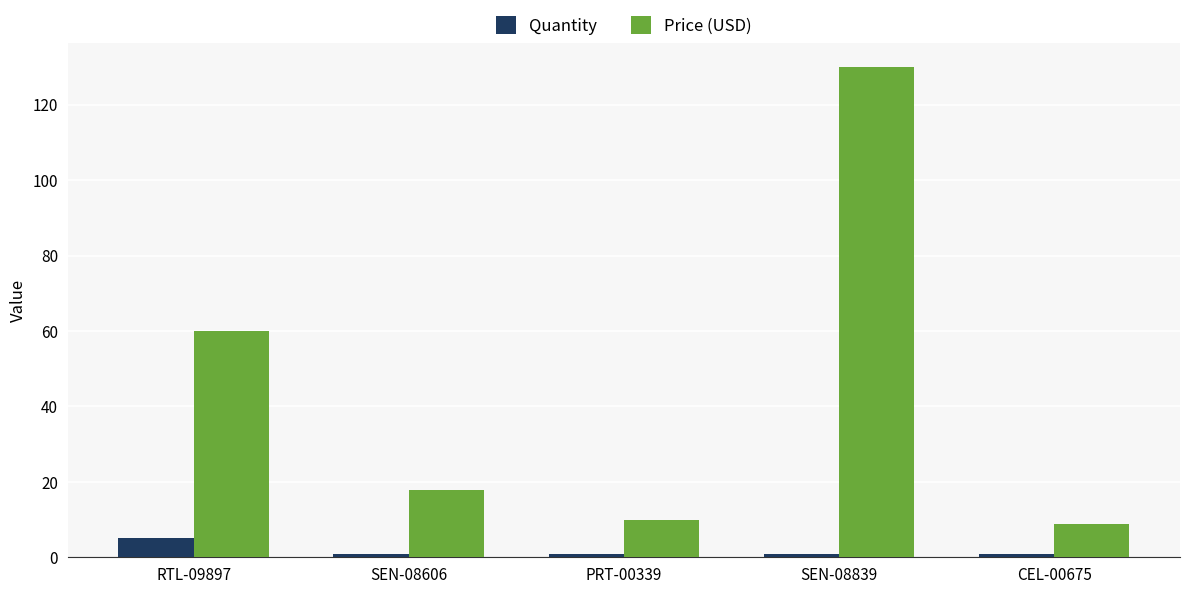

At which label is Price (USD) closest to 69?

RTL-09897